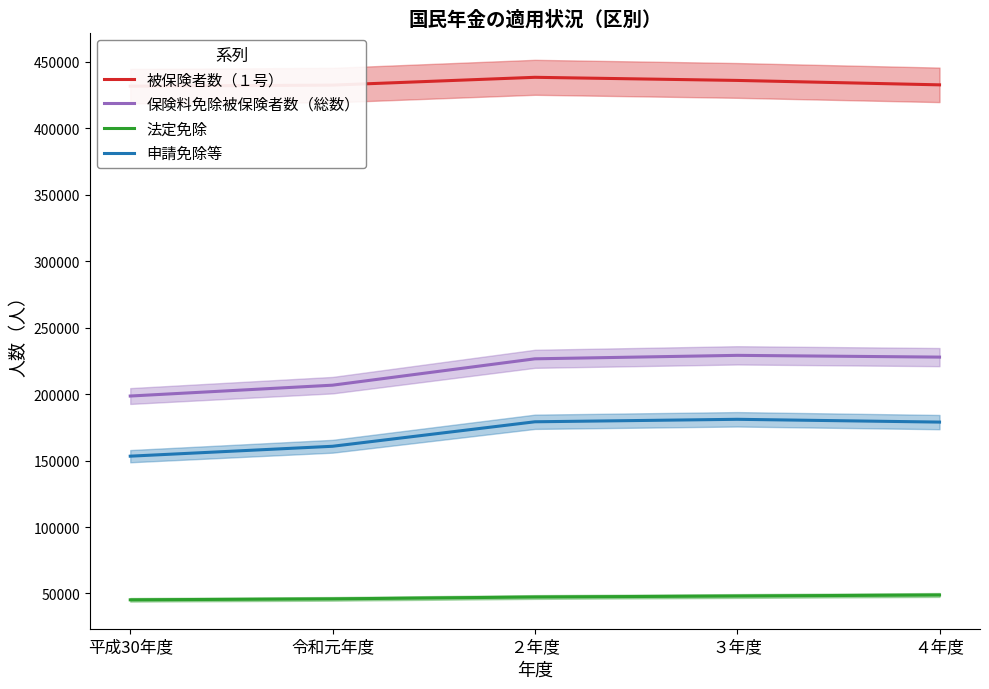

Reading left to right, list all the values displayed in this chart.

被保険者数（１号）: 平成30年度=431615	令和元年度=432406	２年度=438277	３年度=435932	４年度=432605
保険料免除被保険者数（総数）: 平成30年度=198535	令和元年度=206702	２年度=226528	３年度=229132	４年度=227816
法定免除: 平成30年度=45239	令和元年度=45956	２年度=47365	３年度=48103	４年度=48883
申請免除等: 平成30年度=153296	令和元年度=160746	２年度=179163	３年度=181029	４年度=178933